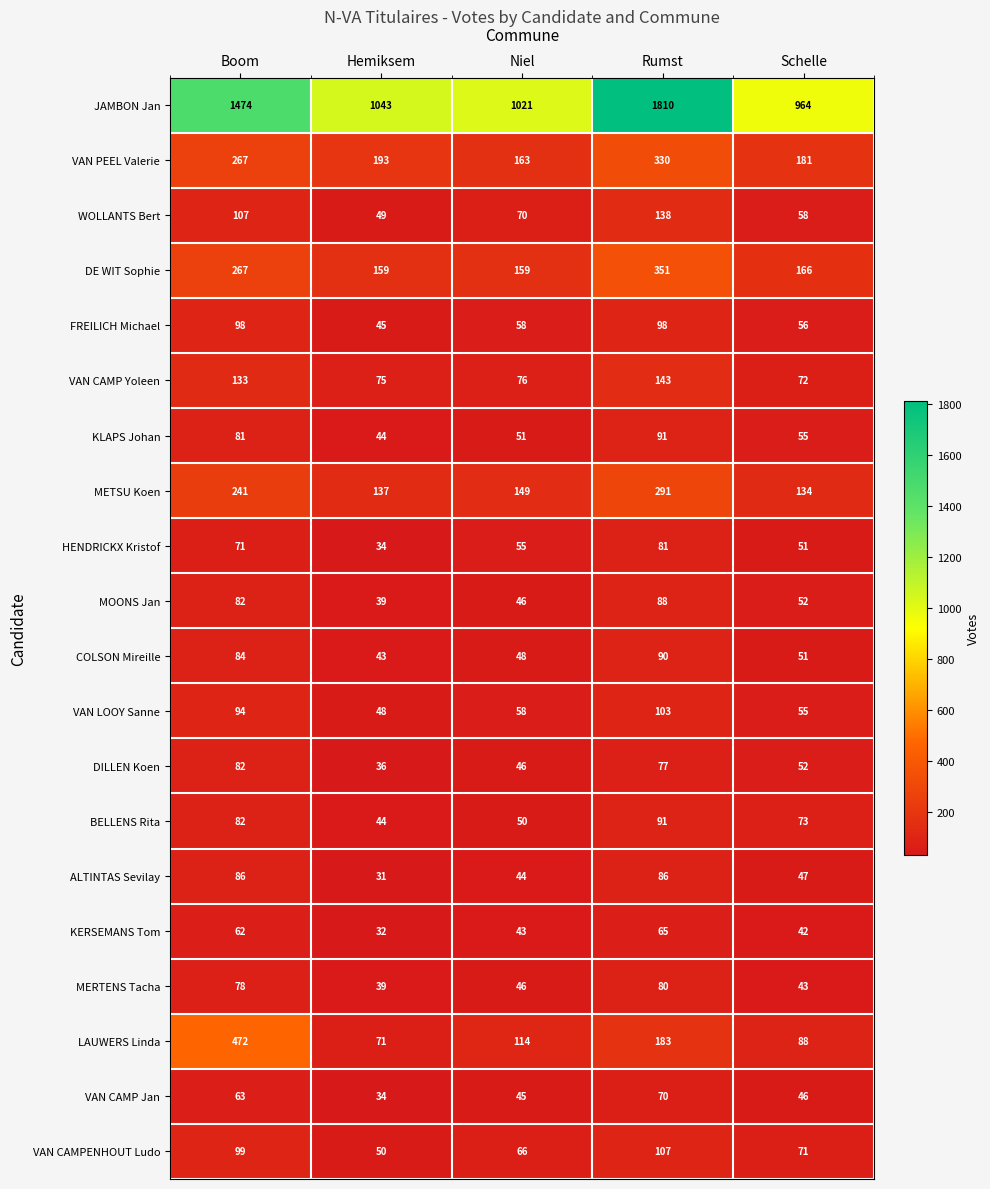

What is the difference between the highest and lowest values at Hemiksem?

1012